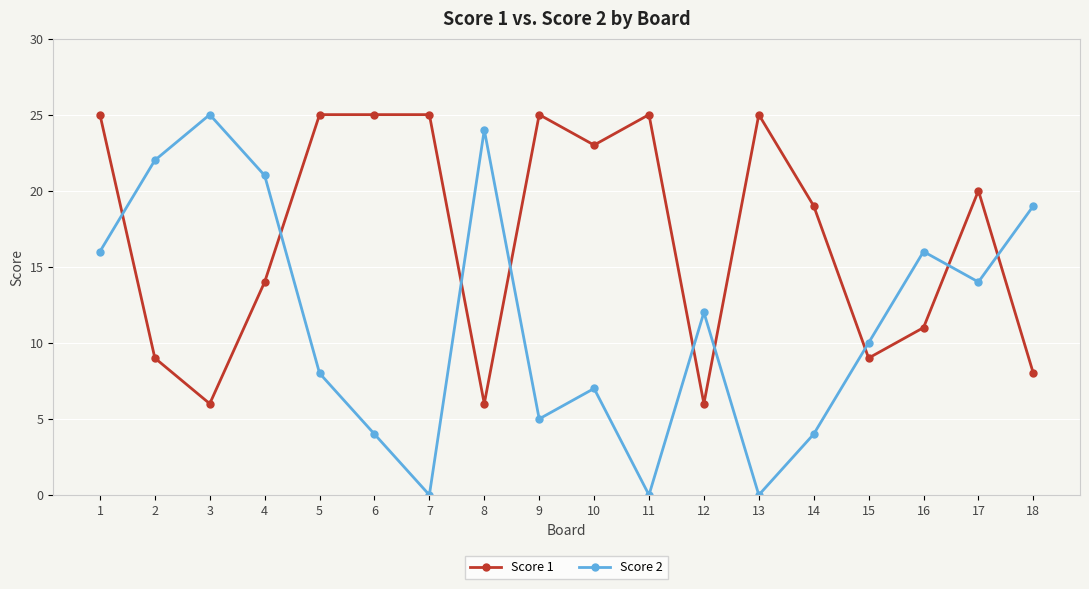

Reading left to right, transcribe all the data shown in this chart.

Score 1: 1=25	2=9	3=6	4=14	5=25	6=25	7=25	8=6	9=25	10=23	11=25	12=6	13=25	14=19	15=9	16=11	17=20	18=8
Score 2: 1=16	2=22	3=25	4=21	5=8	6=4	7=0	8=24	9=5	10=7	11=0	12=12	13=0	14=4	15=10	16=16	17=14	18=19